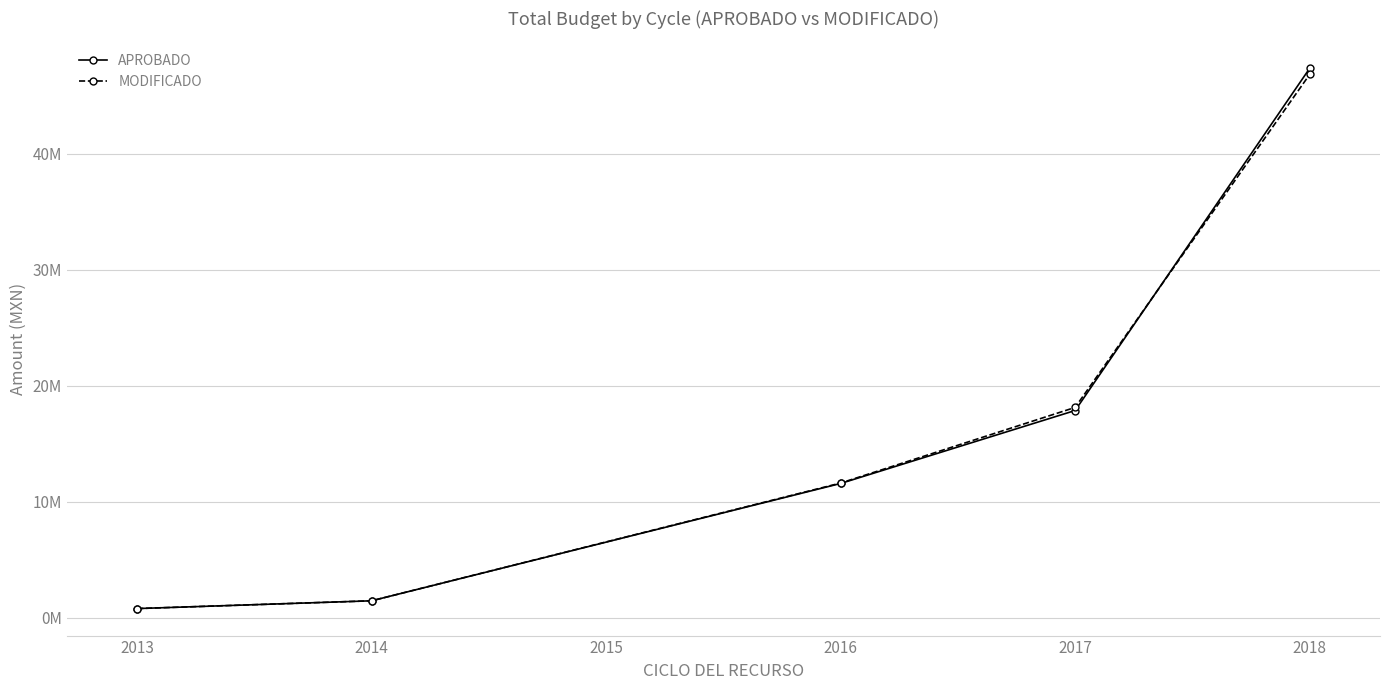

What is the maximum value shown in the chart?

47374761.5